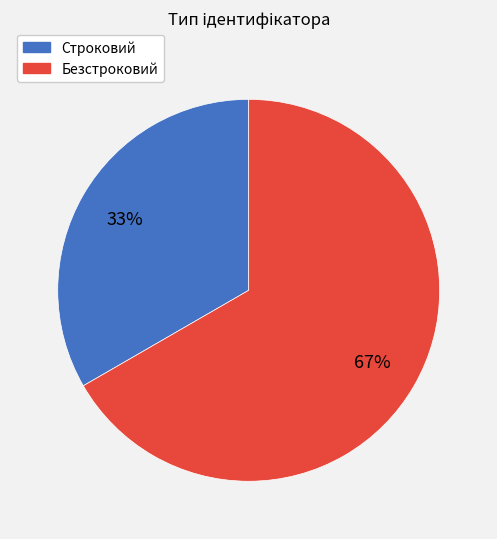

What is the largest slice in the pie chart?

Безстроковий